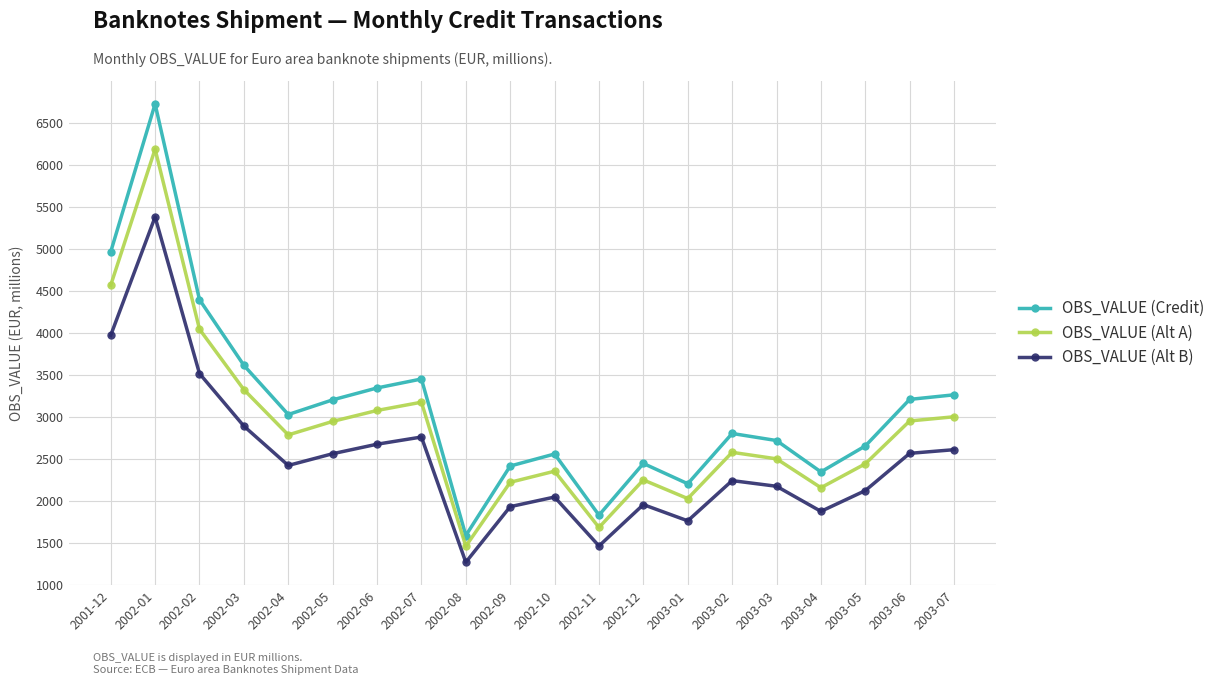

At which category is the sum across all series the highest?

2002-01